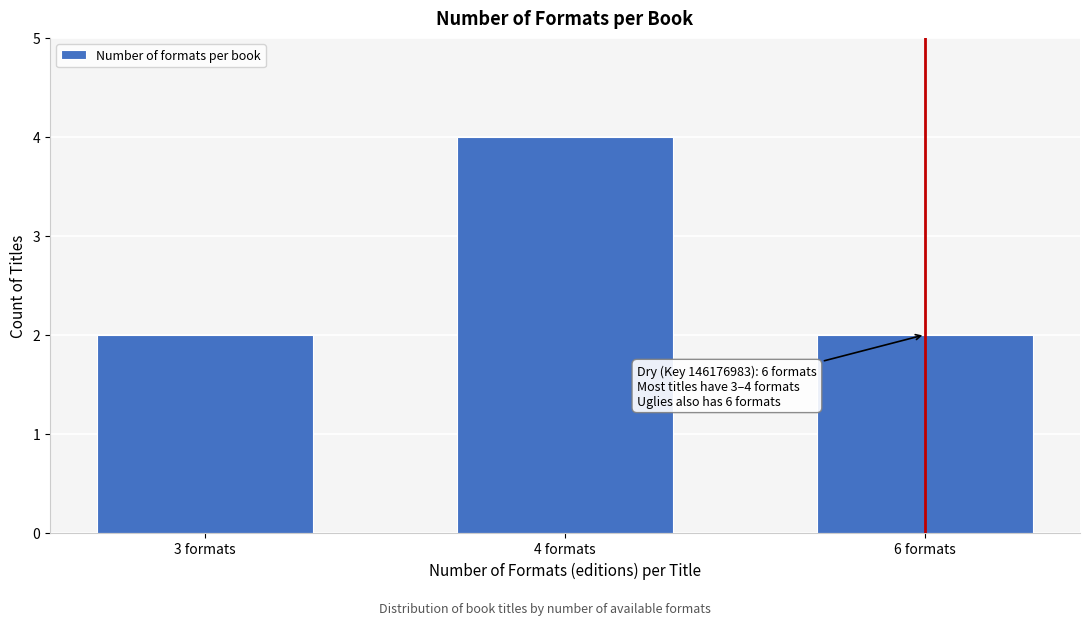

Reading left to right, what are all the values shown in this chart?

3 formats=2	4 formats=4	6 formats=2